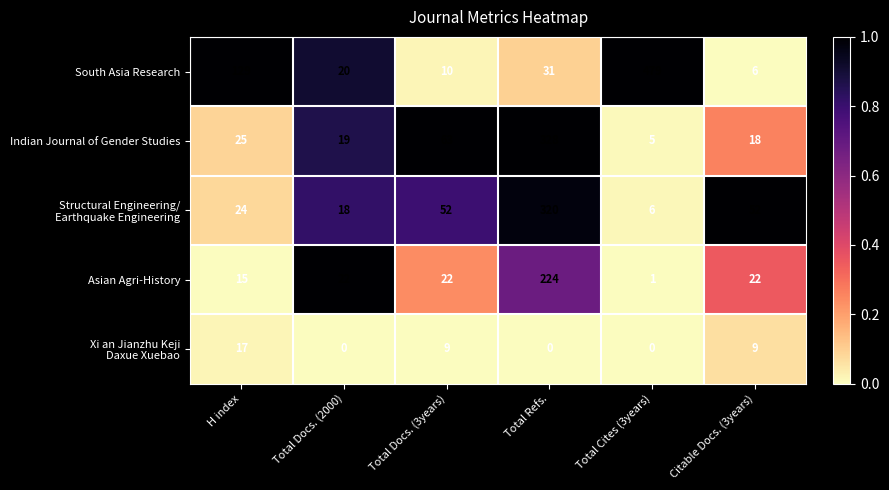

Count the number of categories in the chart.

6